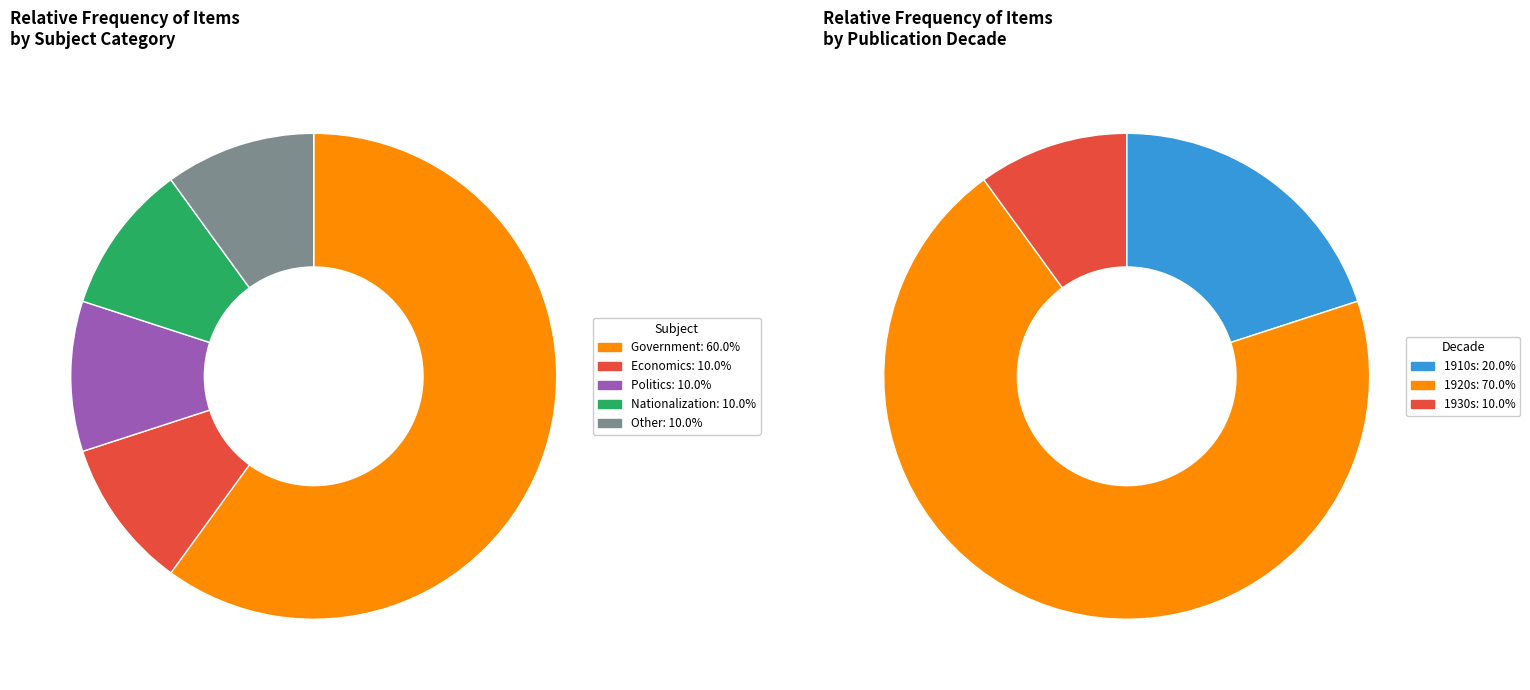

Between Nationalization and Economics, which is larger?

Nationalization